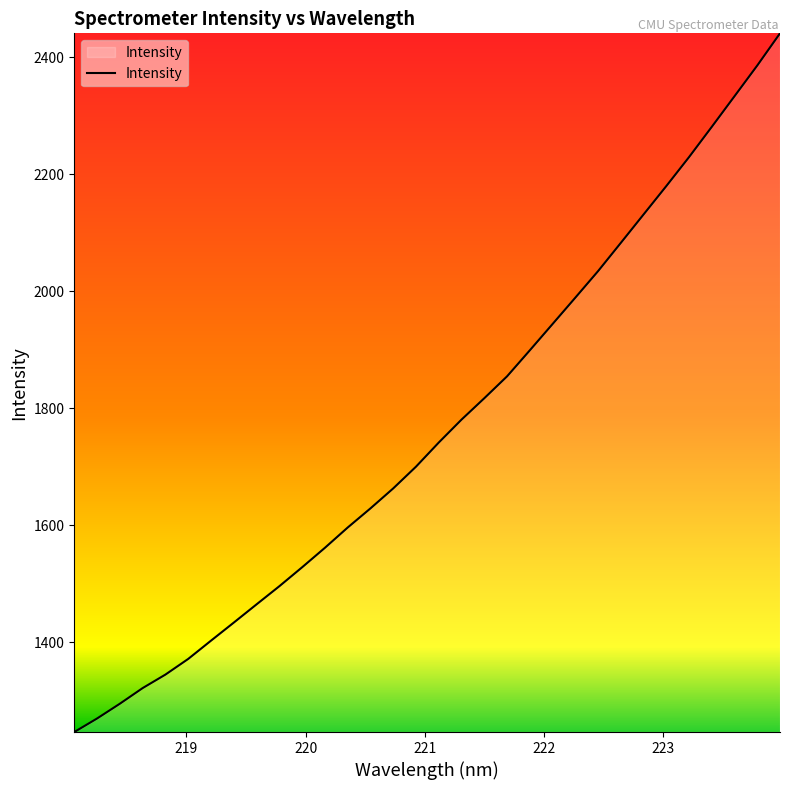

How many categories are shown in the chart?

32